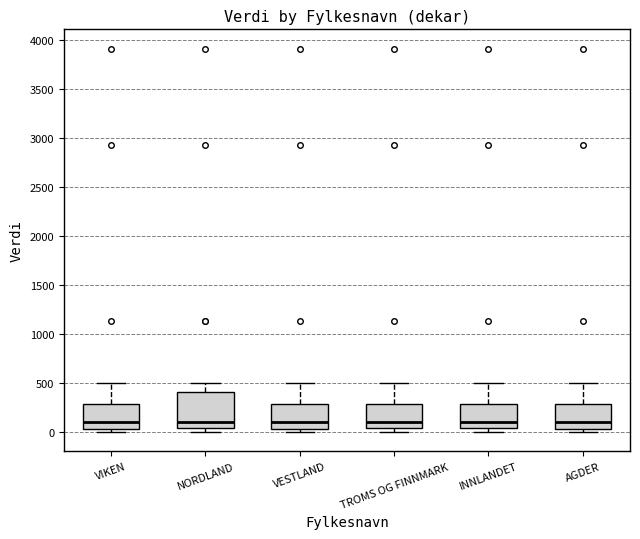

Reading left to right, read every box against the y-axis: the position of its median line, the range the box covers, and the ends of its whiskers. The values are not printed on the chart, so give them approximately, as read against the axis.

VIKEN: median 100, box 50 to 300, whiskers 0 to 500
NORDLAND: median 100, box 50 to 400, whiskers 0 to 500
VESTLAND: median 100, box 50 to 300, whiskers 0 to 500
TROMS OG FINNMARK: median 100, box 50 to 300, whiskers 0 to 500
INNLANDET: median 100, box 50 to 300, whiskers 0 to 500
AGDER: median 100, box 50 to 300, whiskers 0 to 500